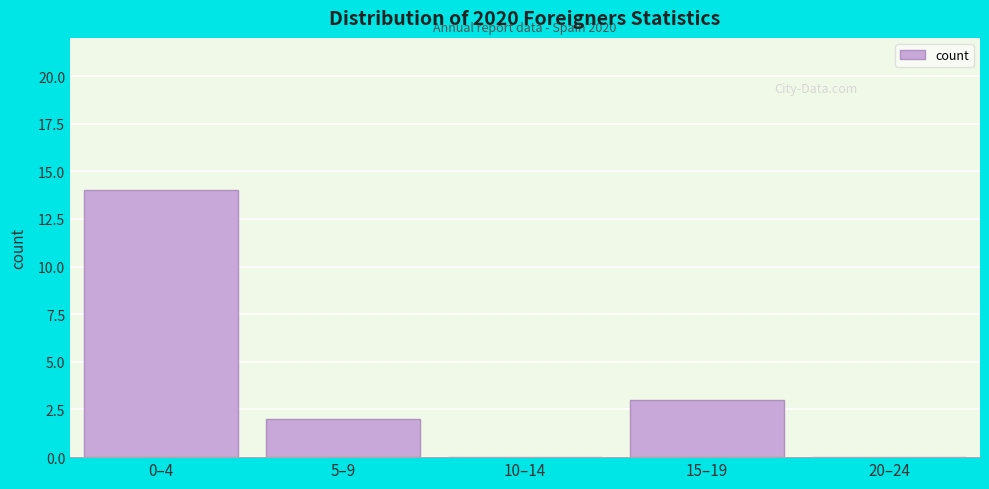

Reading left to right, what are all the values shown in this chart?

0–4=14	5–9=2	10–14=0	15–19=3	20–24=0